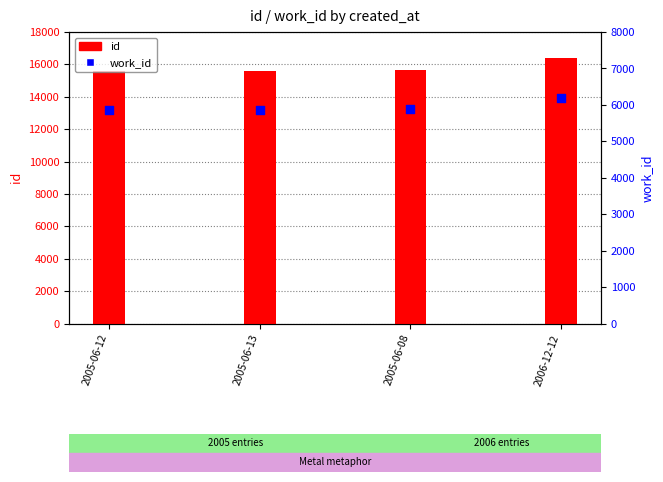

Which series contains the lowest Y value?

work_id